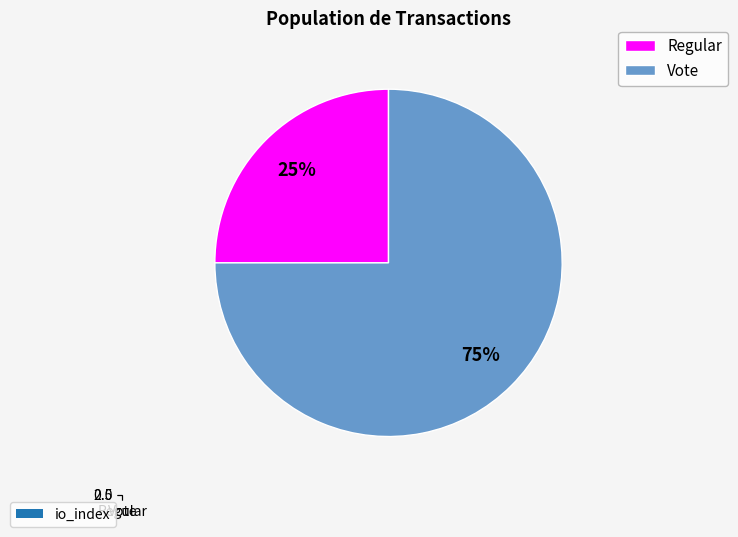

What is the smallest slice in the pie chart?

Regular